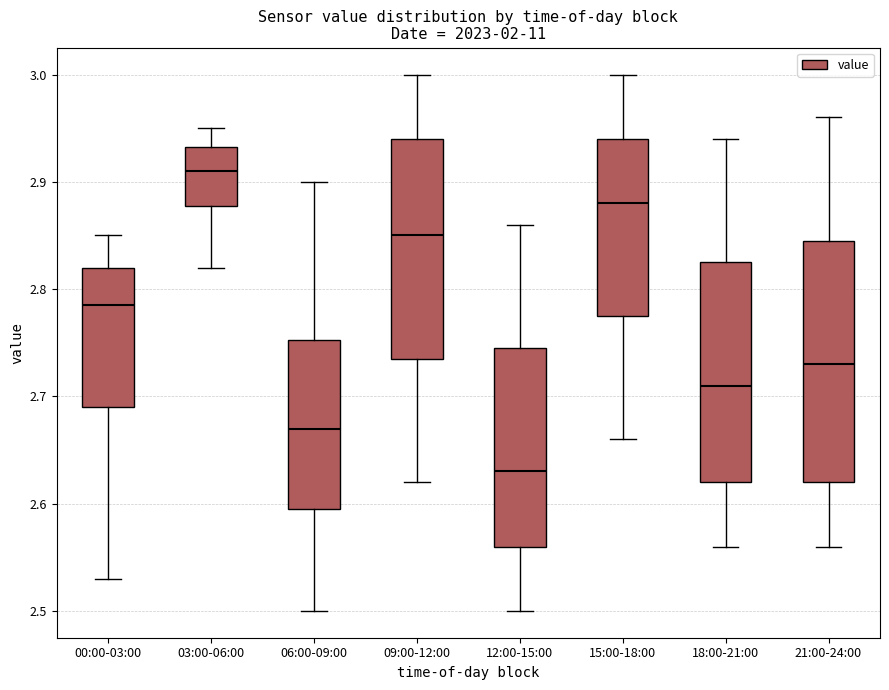

Which box is the tallest, from its lower edge to its upper edge?

21:00-24:00